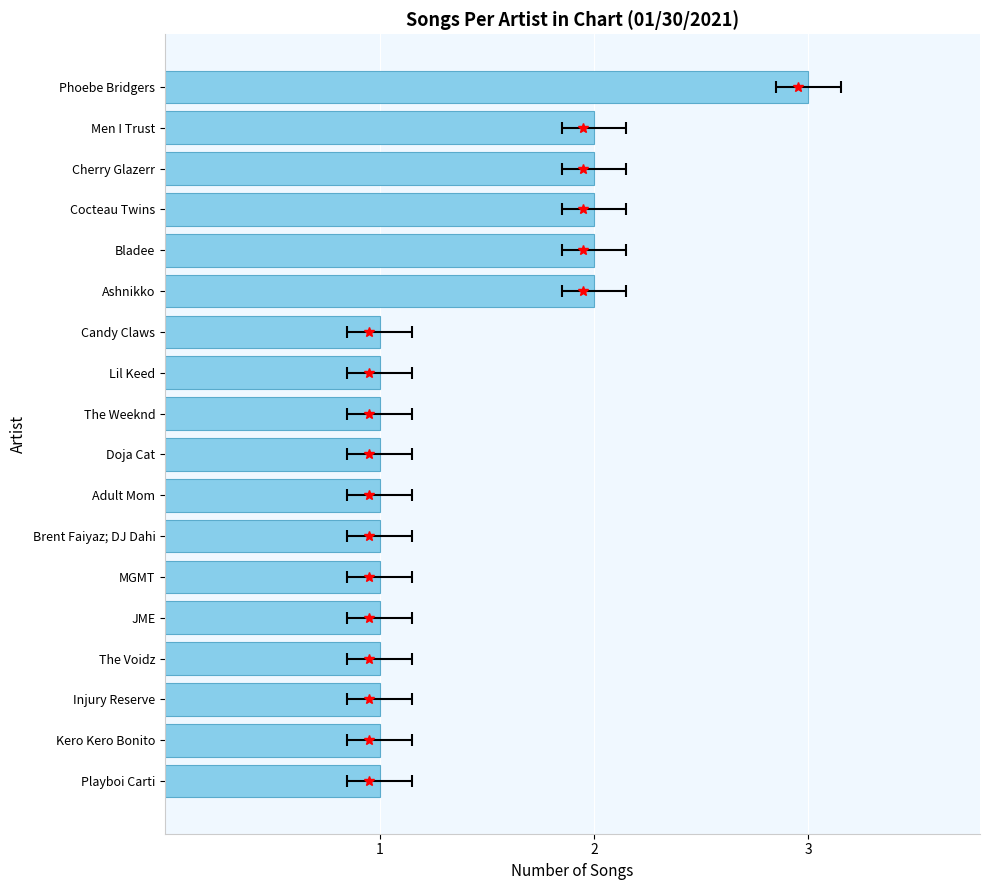

What is the smallest value displayed?

1